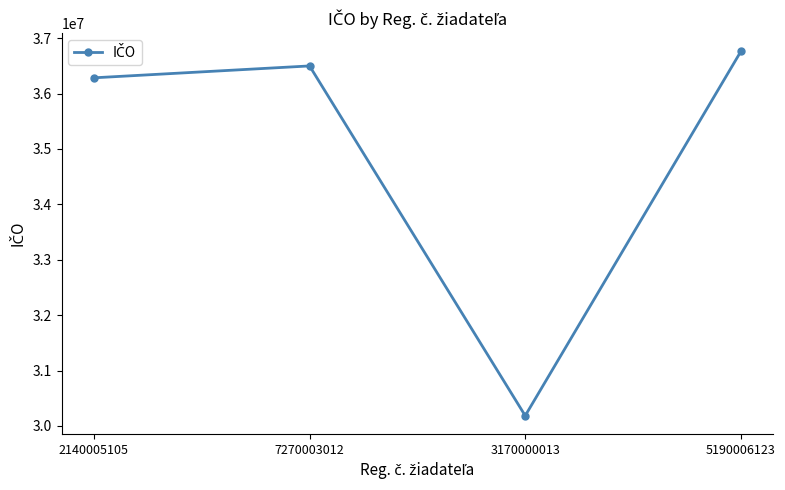

How many points are lower than both their immediate neighbors (excluding endpoints)?

1